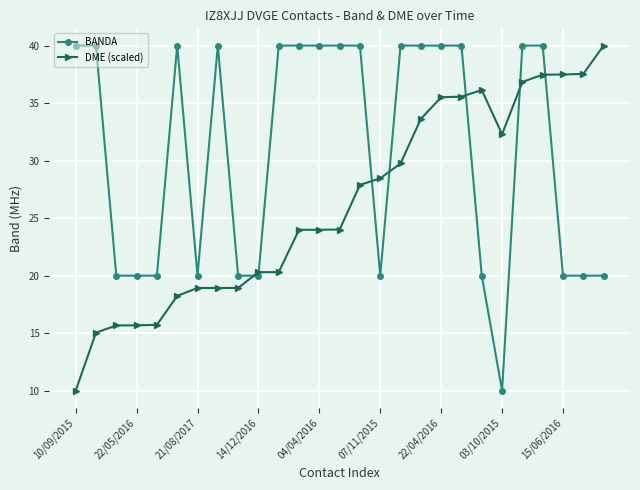

List the series in order of their overall mean, highest first.

BANDA, DME (scaled)